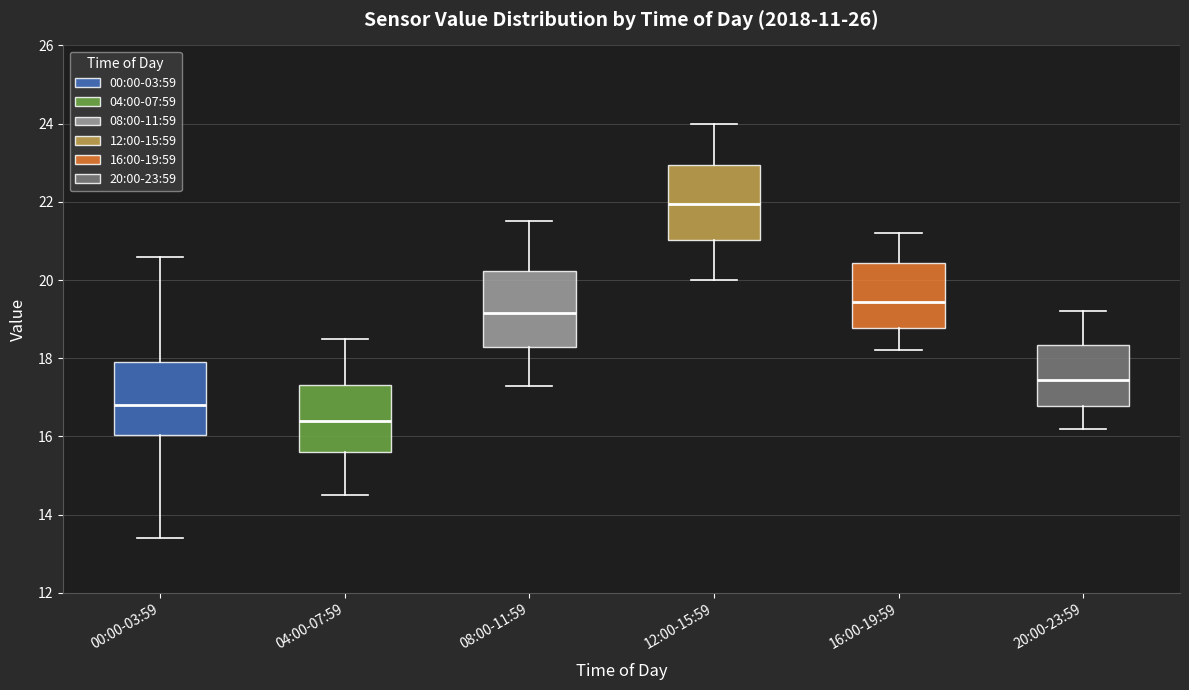

Reading left to right, read every box against the y-axis: the position of its median line, the range the box covers, and the ends of its whiskers. The values are not printed on the chart, so give them approximately, as read against the axis.

00:00-03:59: median 16.8, box 16.0 to 18.0, whiskers 13.4 to 20.6
04:00-07:59: median 16.4, box 15.6 to 17.4, whiskers 14.6 to 18.6
08:00-11:59: median 19.2, box 18.2 to 20.2, whiskers 17.4 to 21.6
12:00-15:59: median 22.0, box 21.0 to 23.0, whiskers 20.0 to 24.0
16:00-19:59: median 19.4, box 18.8 to 20.4, whiskers 18.2 to 21.2
20:00-23:59: median 17.4, box 16.8 to 18.4, whiskers 16.2 to 19.2